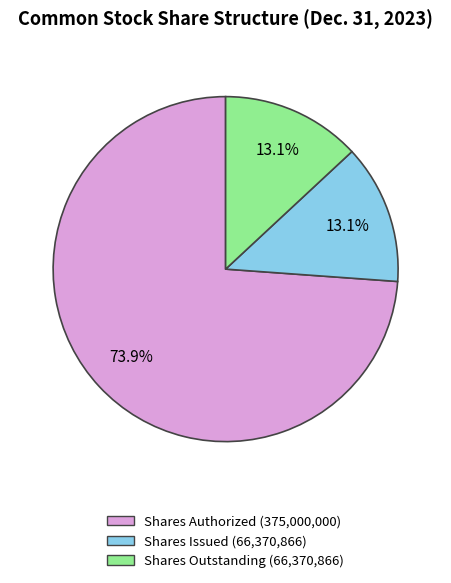

Does any single category account for the majority?

Yes